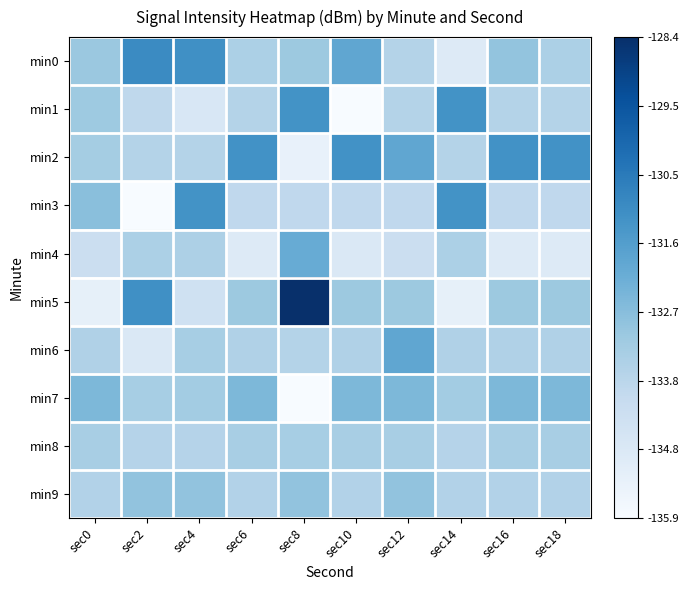

Which has a higher value, sec4 or sec0?

sec4